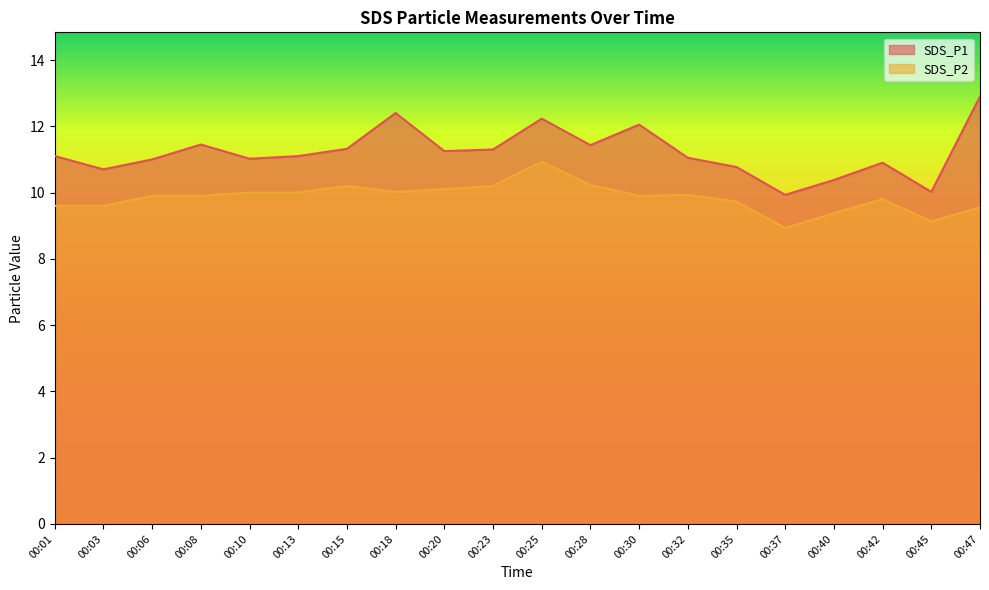

How many values in the SDS_P2 series exceed 9?

19